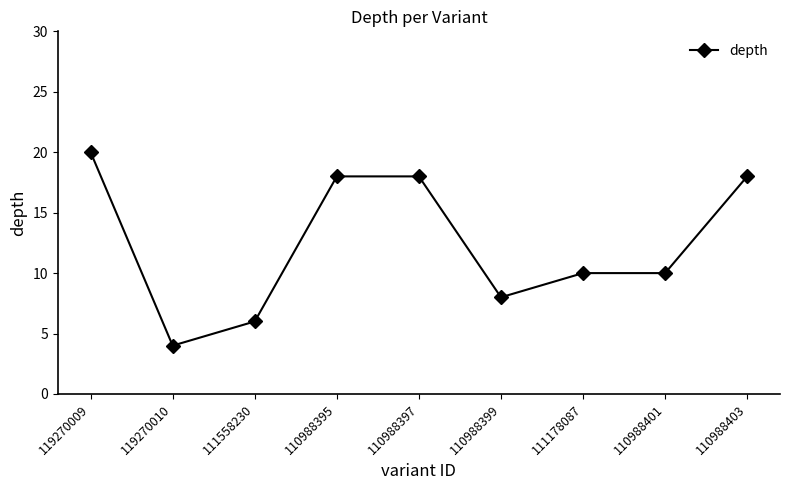

The value at 110988399 is 13. True or false?

False